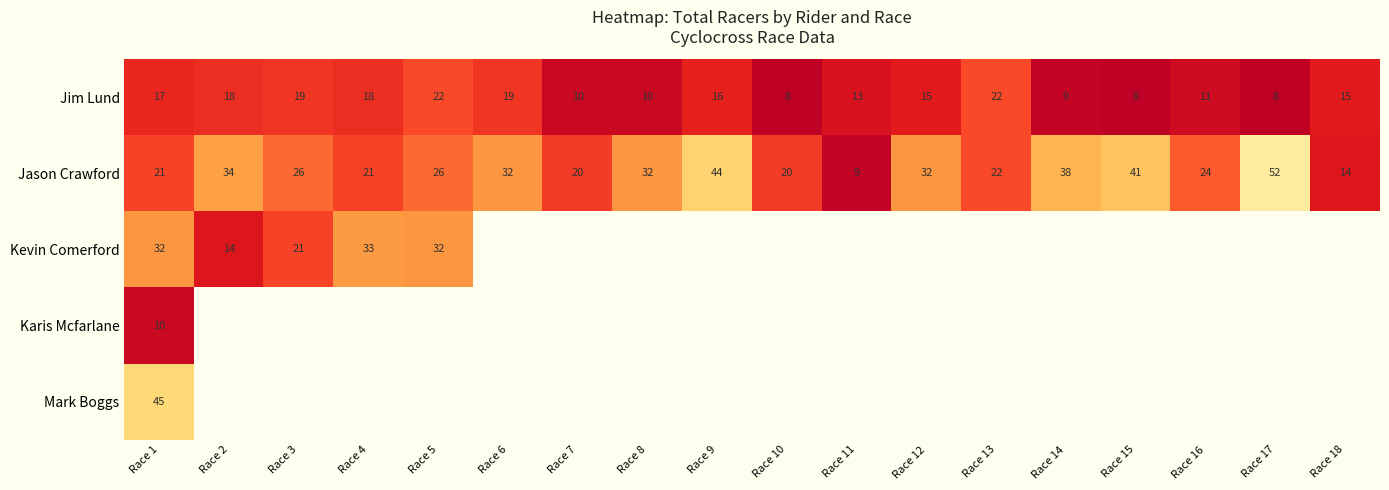

At which category is the sum across all series the highest?

Race 1